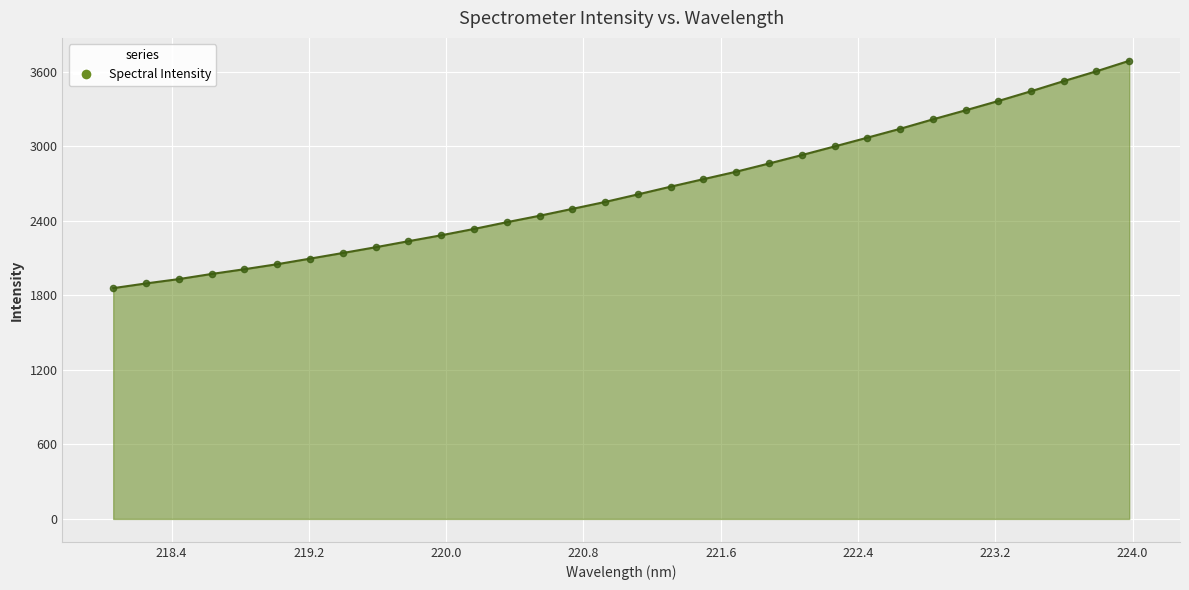

What is the greatest value displayed?

3688.8